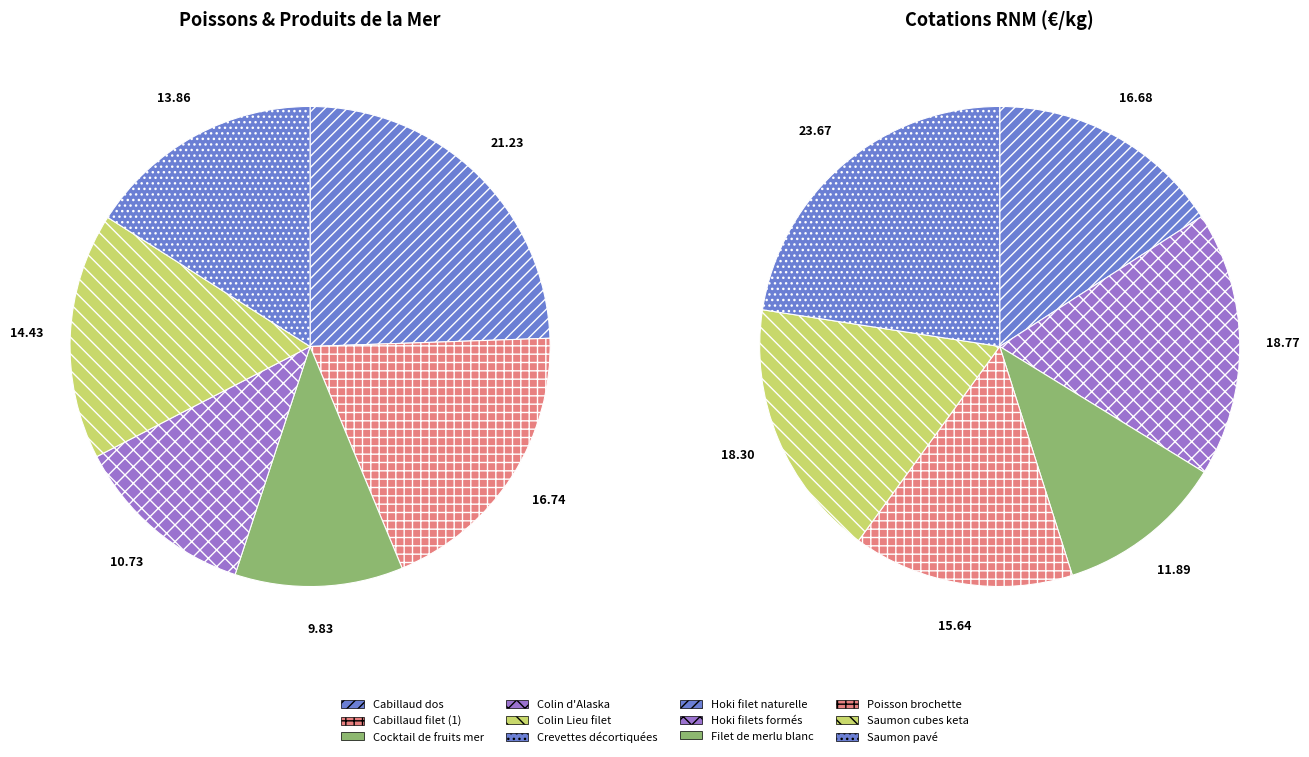

What is the ratio of the value at Cabillaud dos to the value at Hoki filet naturelle?

1.3